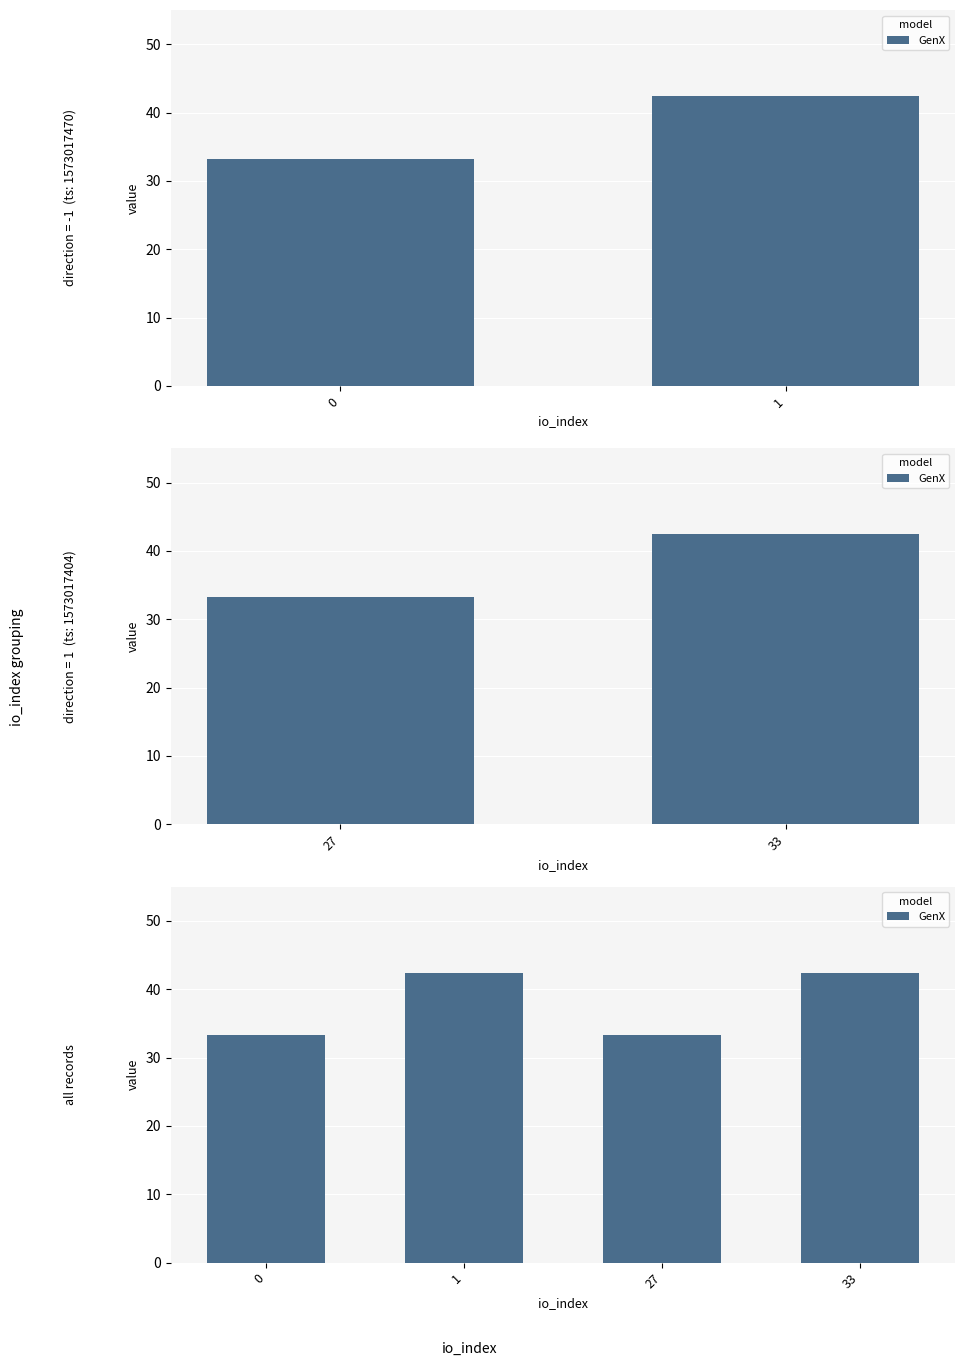

Reading left to right, what are all the values shown in this chart?

33.3	42.4	33.3	42.4